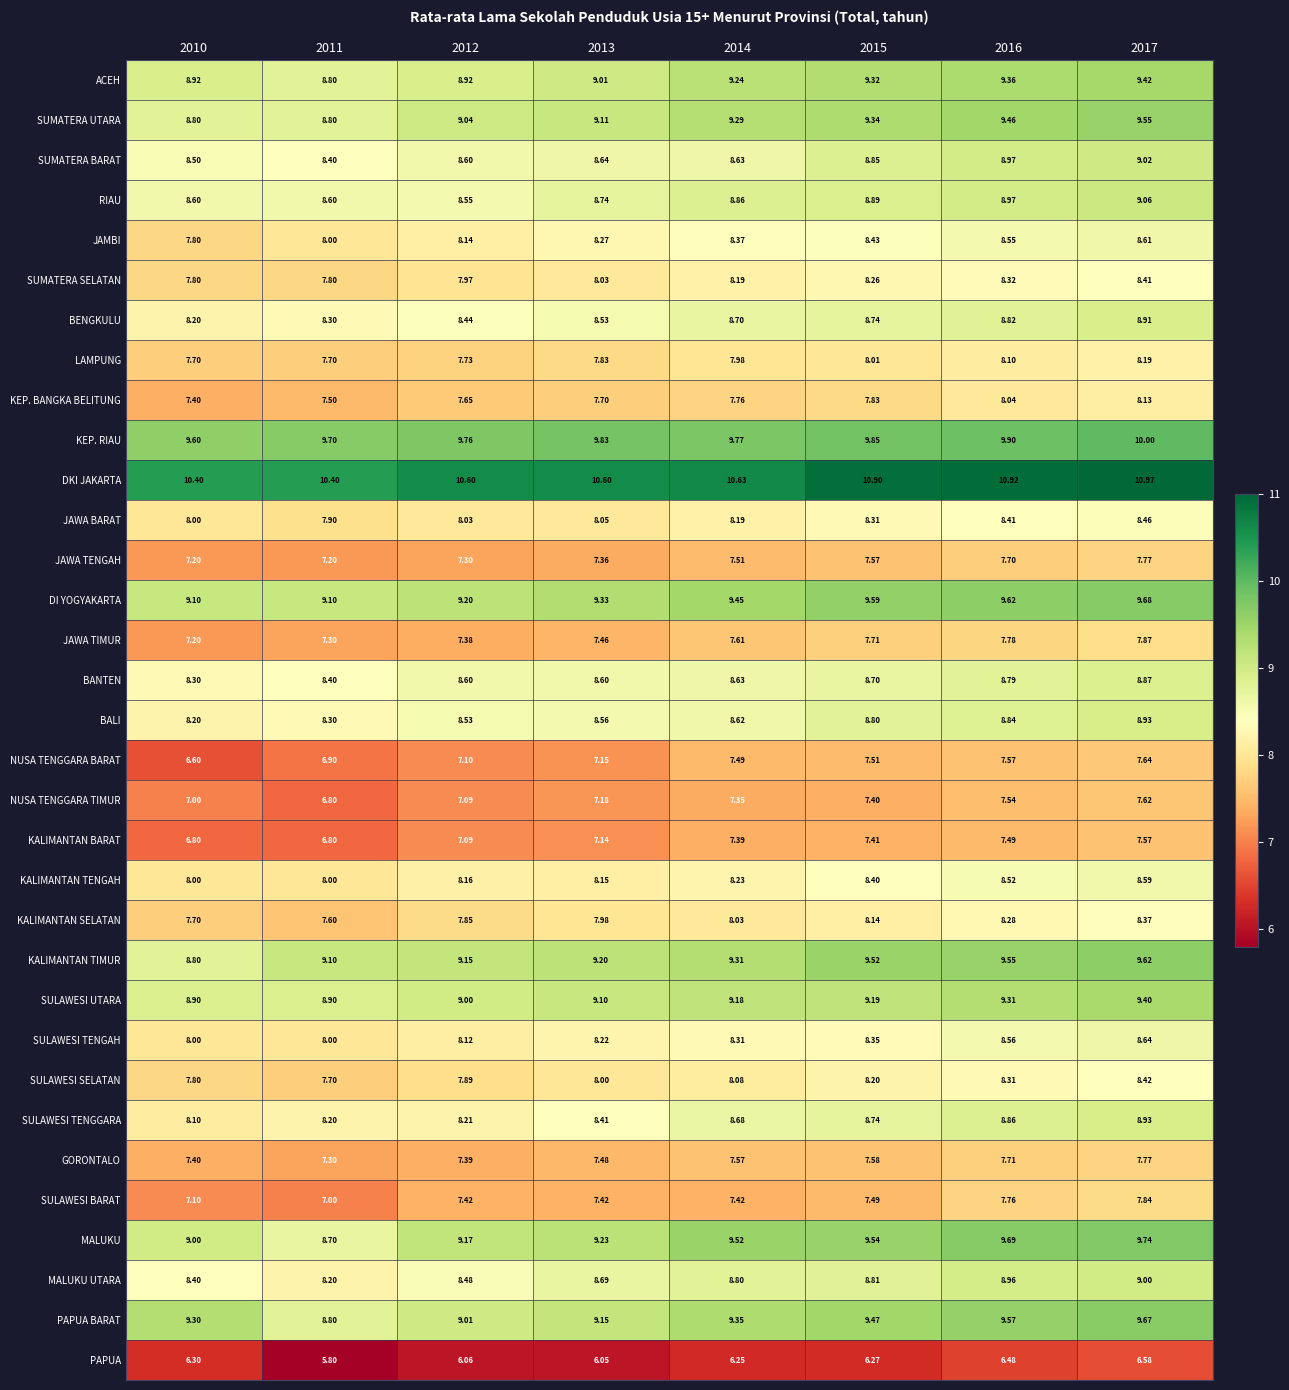

Between 2011 and 2014, which series saw the biggest shift?

MALUKU